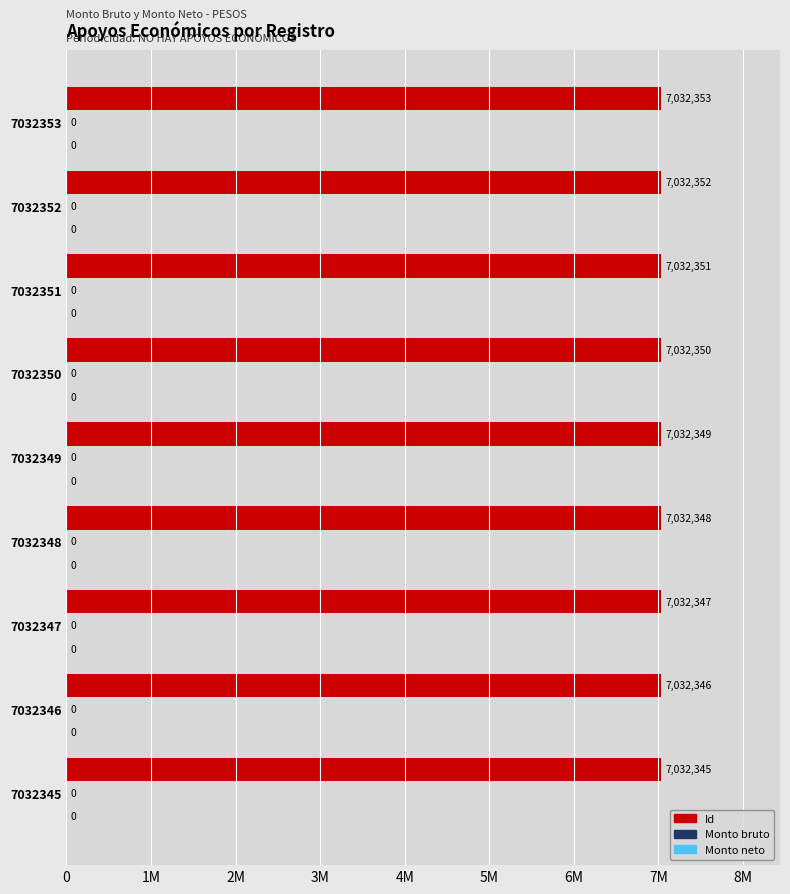

Does the chart contain any negative values?

No